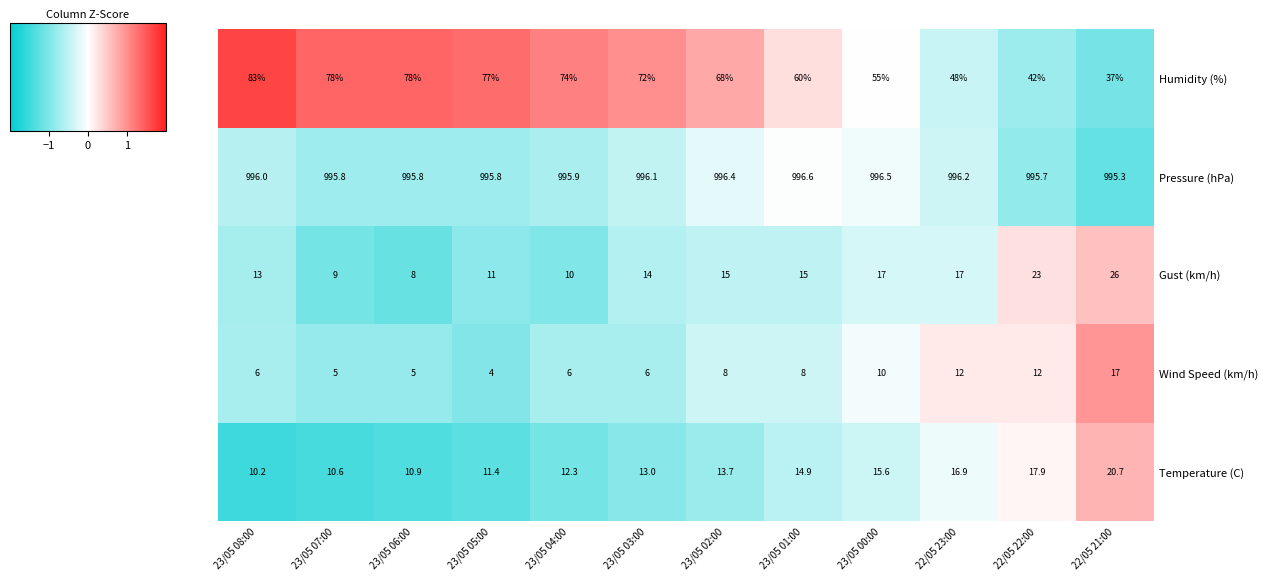

What is the sum of all Humidity (%) values?

772.0